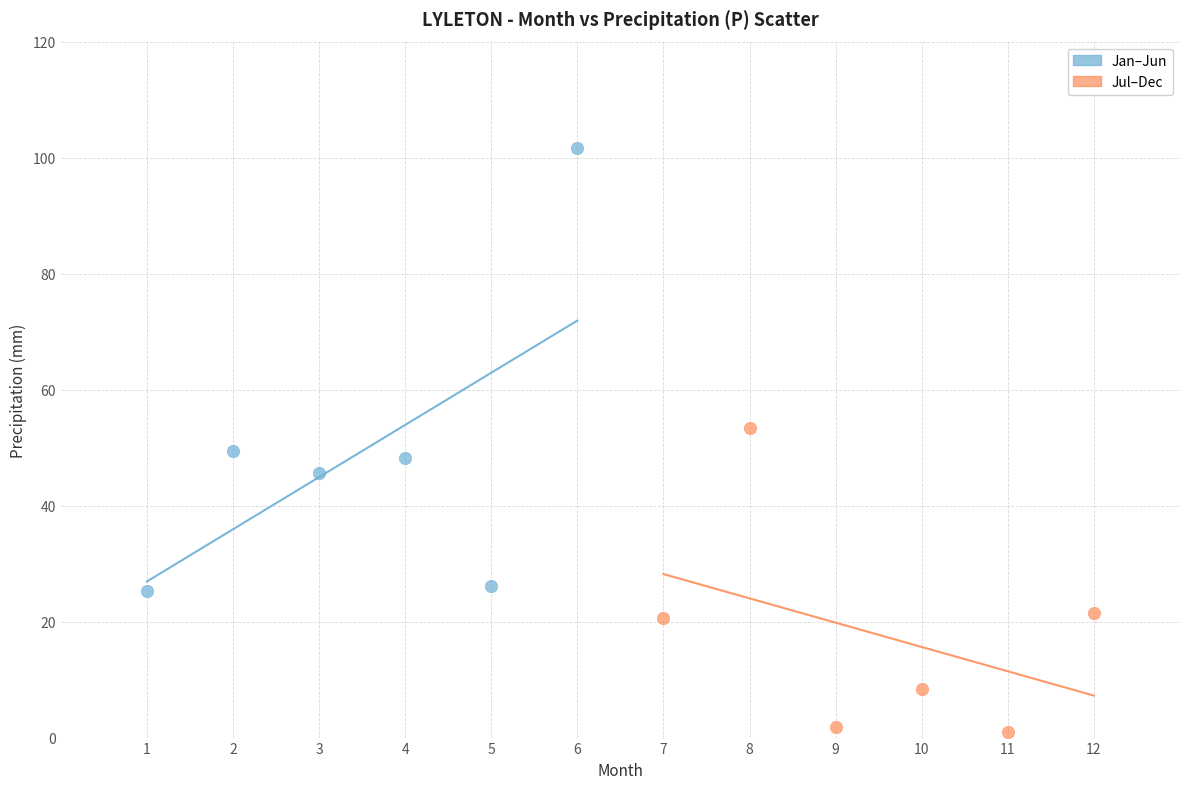

What are all the series names shown in the legend?

Jan–Jun, Jul–Dec